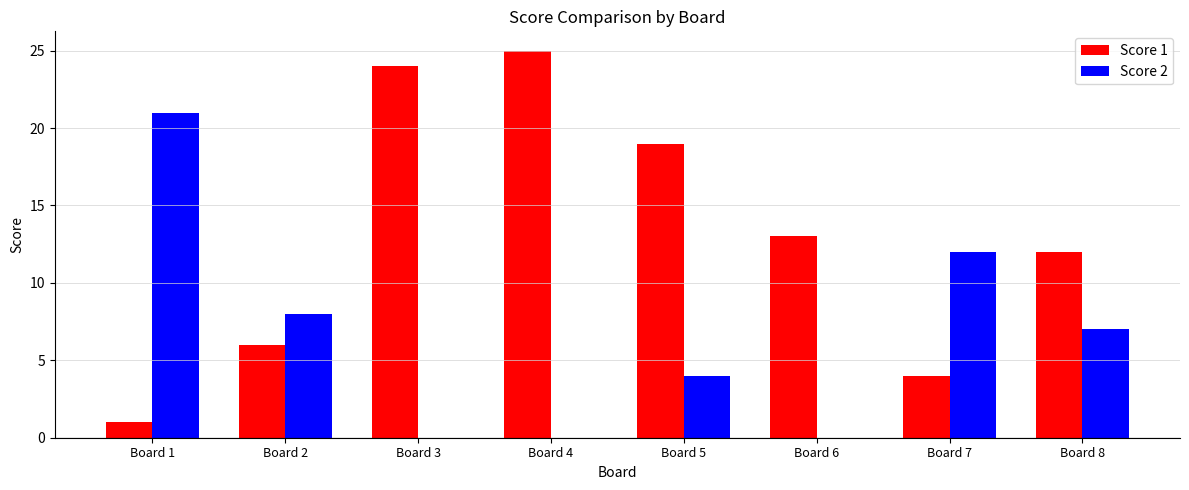

What is the total value across all series at Board 7?

16